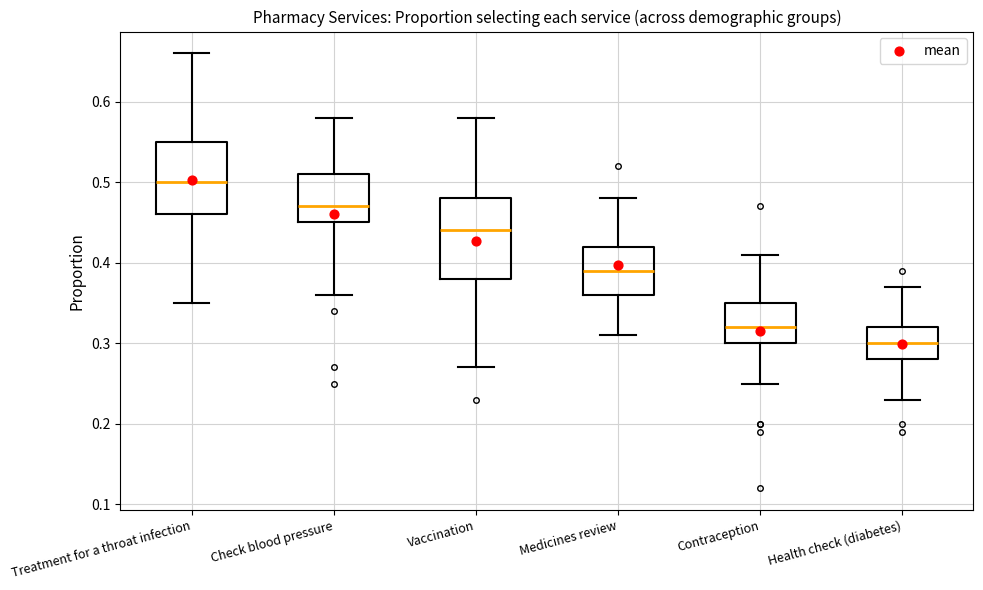

Reading left to right, read every box against the y-axis: the position of its median line, the range the box covers, and the ends of its whiskers. The values are not printed on the chart, so give them approximately, as read against the axis.

Treatment for a throat infection: median 0.50, box 0.46 to 0.55, whiskers 0.35 to 0.66
Check blood pressure: median 0.47, box 0.45 to 0.51, whiskers 0.36 to 0.58
Vaccination: median 0.44, box 0.38 to 0.48, whiskers 0.27 to 0.58
Medicines review: median 0.39, box 0.36 to 0.42, whiskers 0.31 to 0.48
Contraception: median 0.32, box 0.30 to 0.35, whiskers 0.25 to 0.41
Health check (diabetes): median 0.30, box 0.28 to 0.32, whiskers 0.23 to 0.37